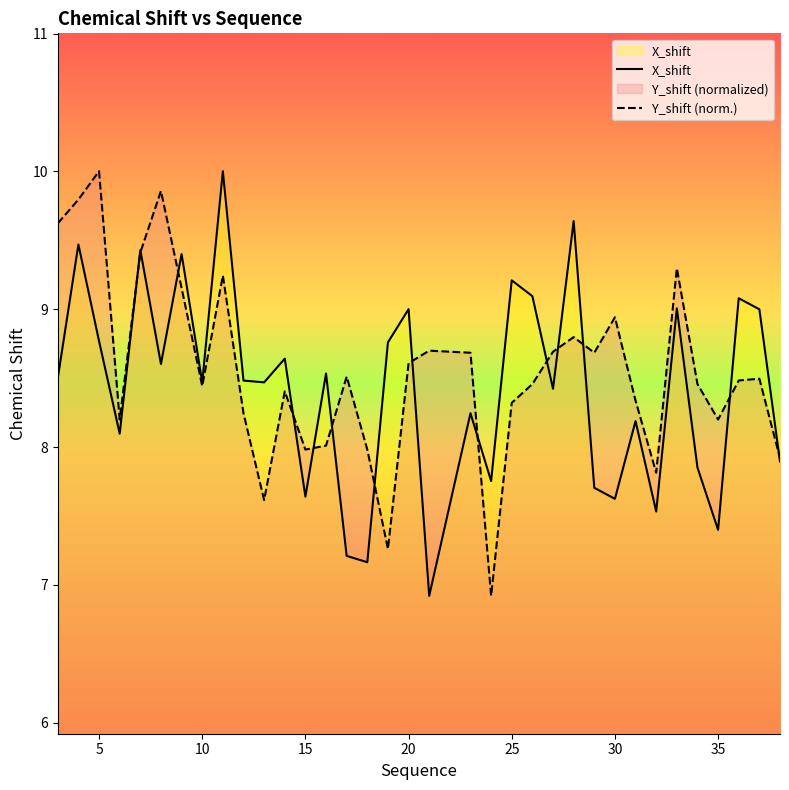

At how many categories does at least one series exceed 8?

30